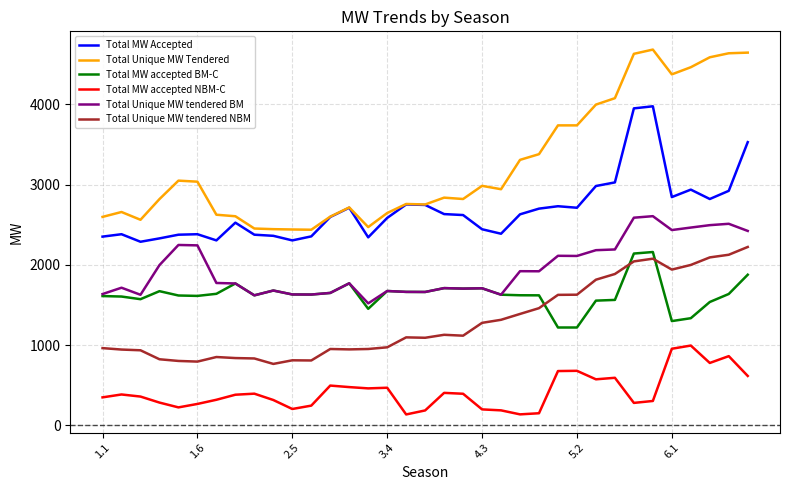

True or false: Total MW Accepted and Total MW accepted BM-C cross at least once.

False